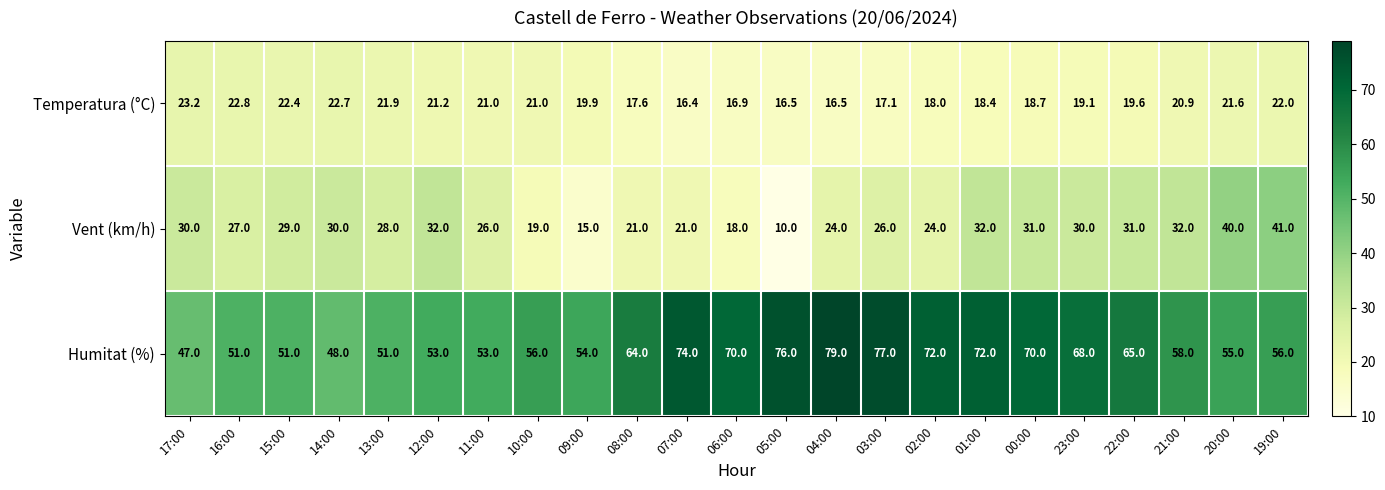

At how many categories does at least one series exceed 31?

23